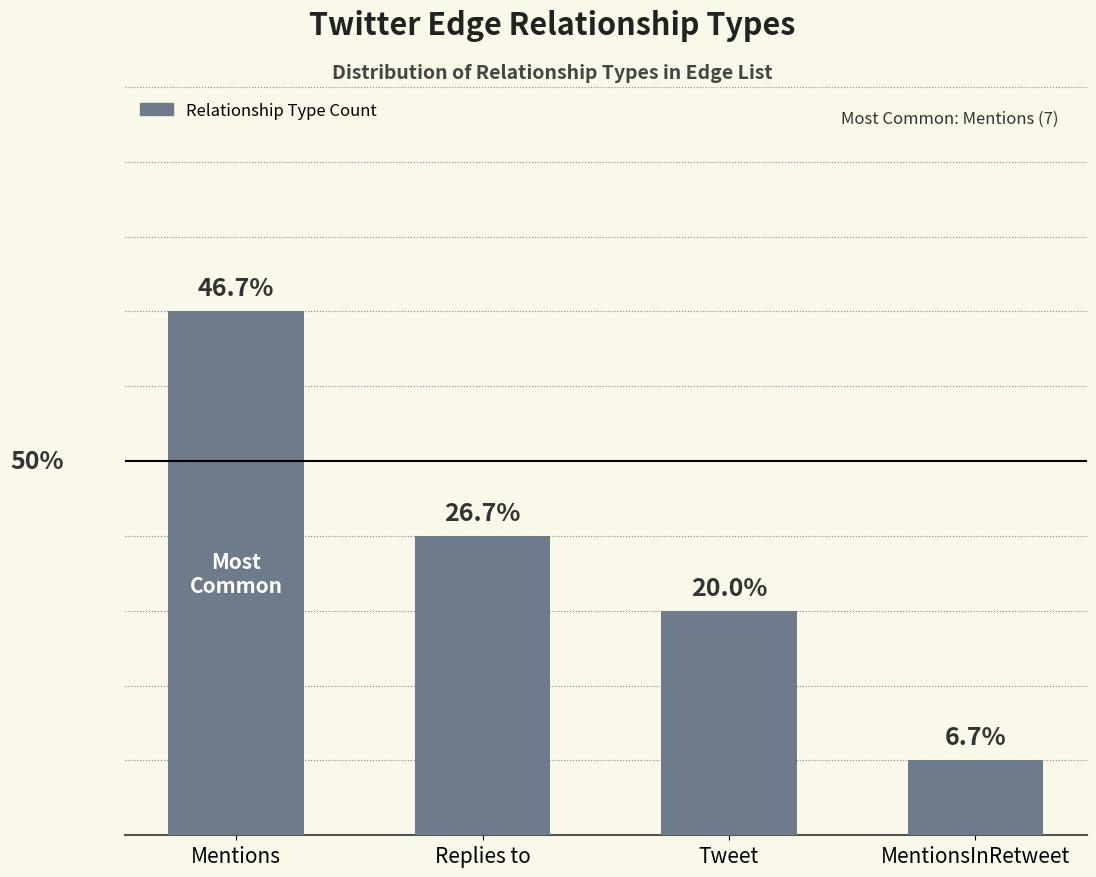

Does the chart contain any negative values?

No